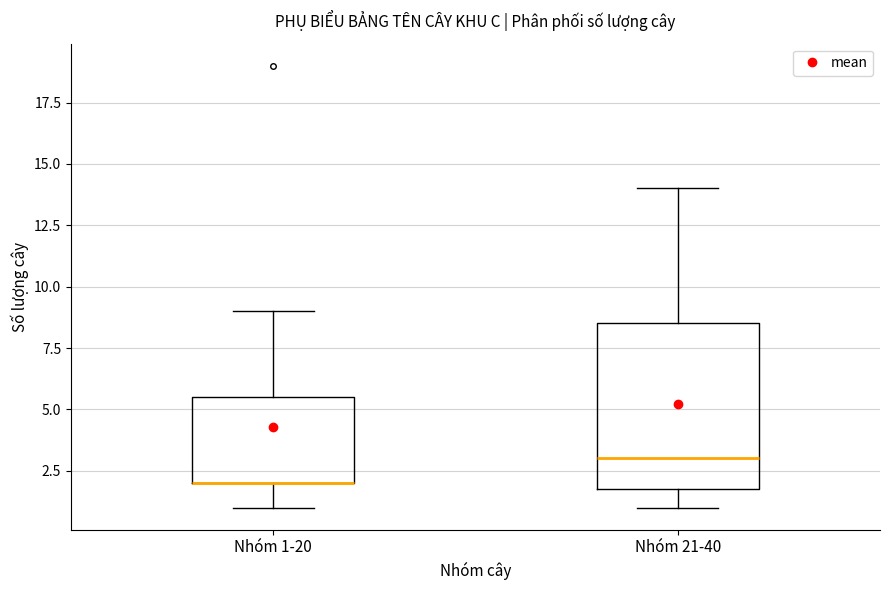

Reading left to right, read every box against the y-axis: the position of its median line, the range the box covers, and the ends of its whiskers. The values are not printed on the chart, so give them approximately, as read against the axis.

Nhóm 1-20: median 2.0 (drawn on the box's lower edge), box 2.0 to 5.5, whiskers 1.0 to 9.0
Nhóm 21-40: median 3.0, box 2.0 to 8.5, whiskers 1.0 to 14.0